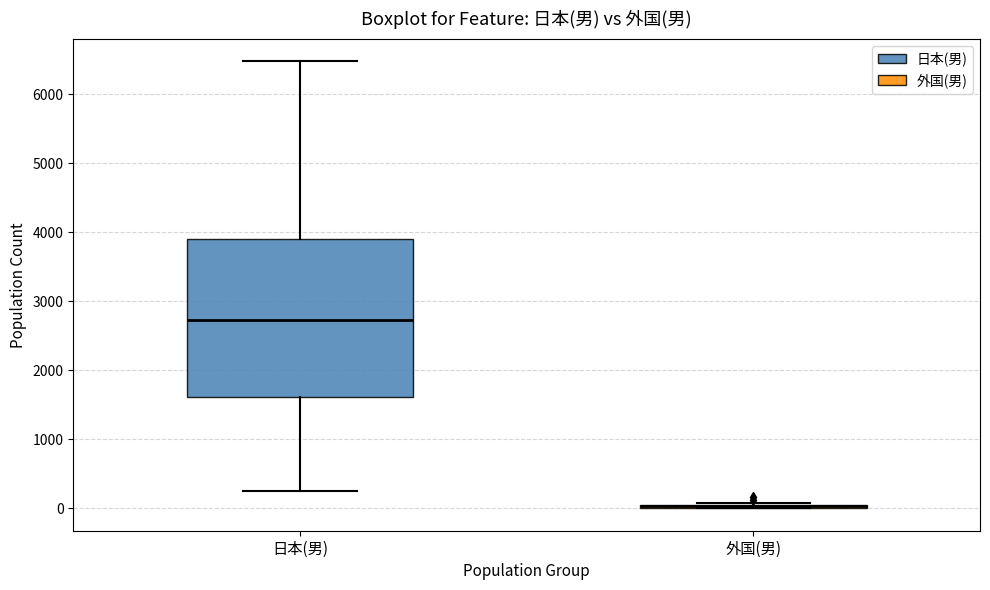

Comparing the boxes themselves (not the whiskers), which one is the tallest?

日本(男)